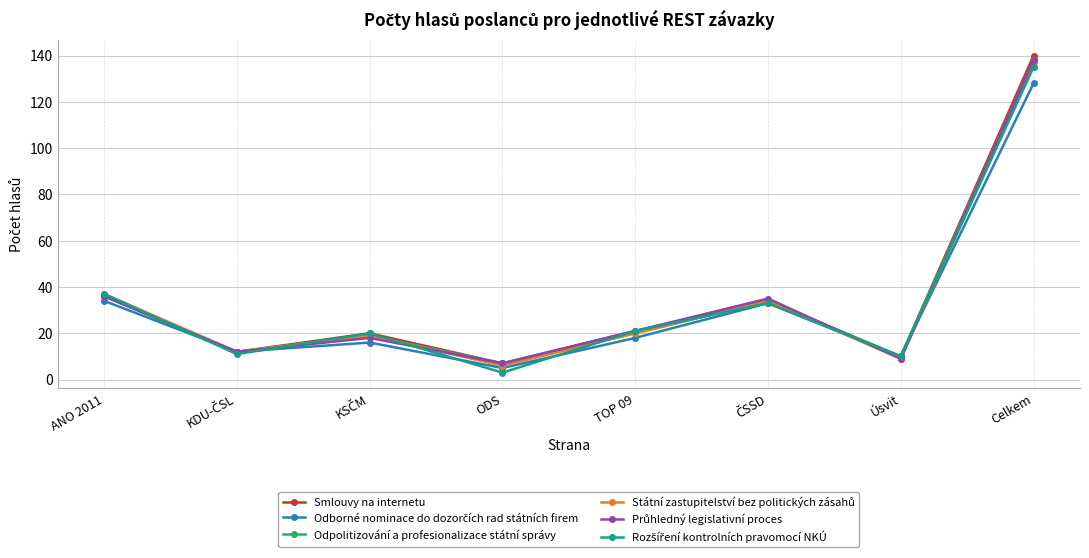

What is the maximum value shown in the chart?

140